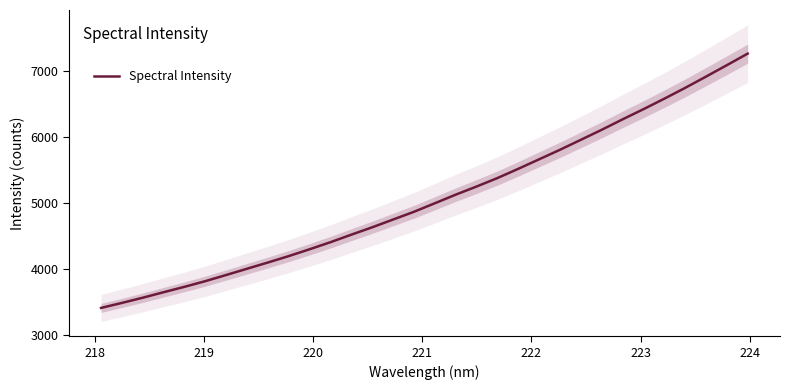

What is the lowest value of the Spectral Intensity series?

3413.4